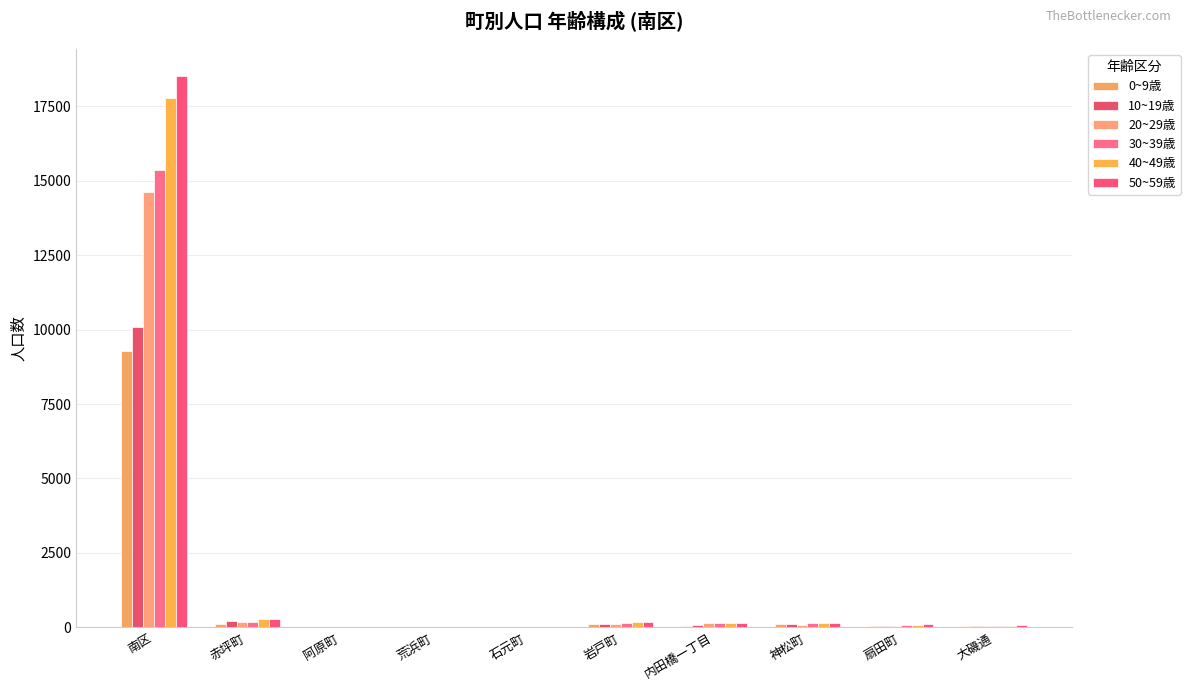

What is the label of the 10th bar from the right?

南区